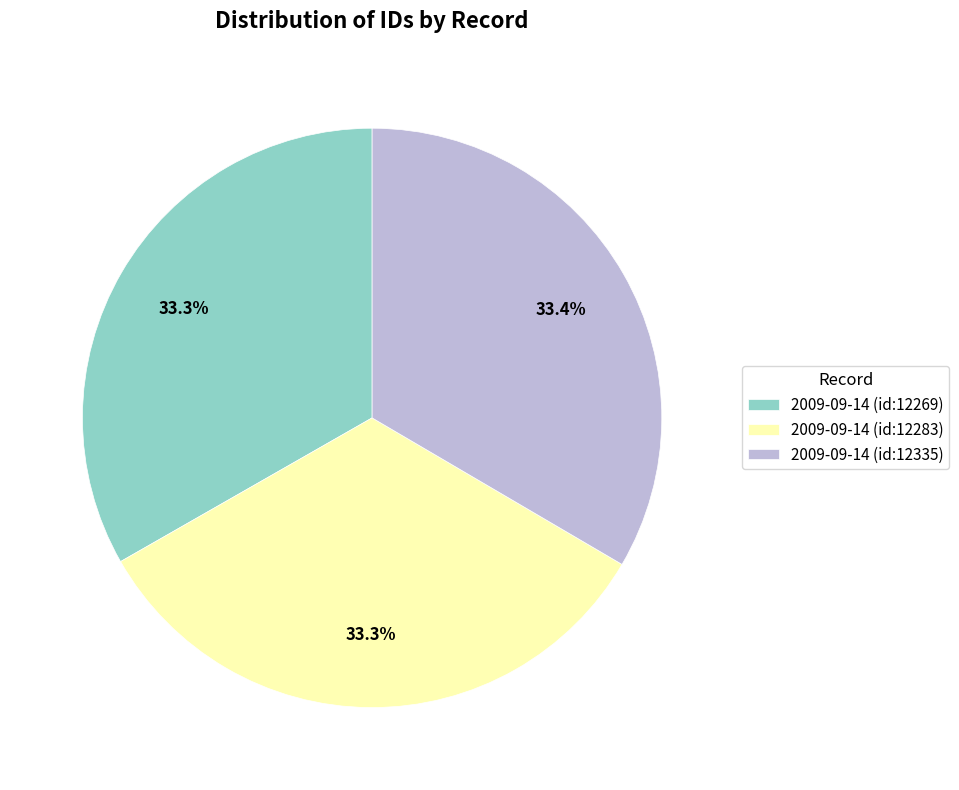

Is there any slice that represents more than half of the pie?

No